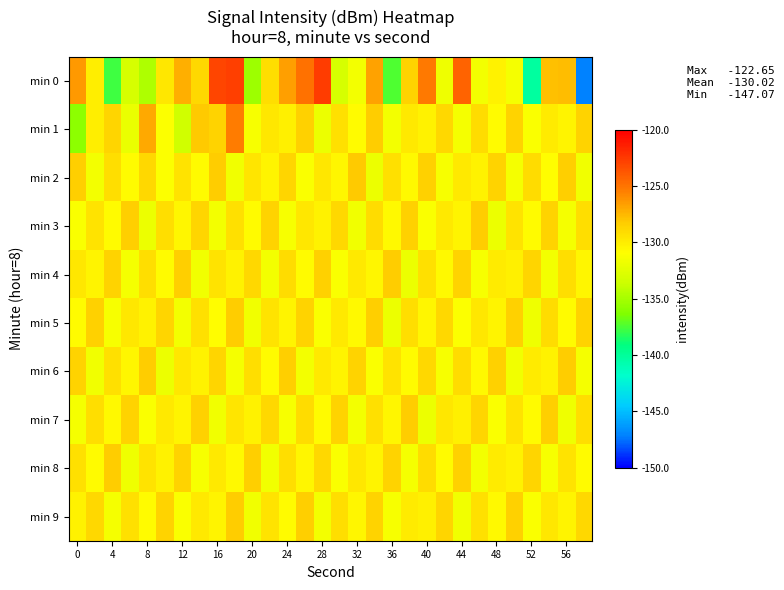

Reading left to right, what are all the values shown in this chart?

min 0: -126.4	-130.0	-137.8	-133.1	-134.7	-129.7	-127.2	-128.8	-123.0	-122.7	-135.3	-129.3	-126.6	-124.9	-122.6	-133.1	-131.5	-126.7	-137.4	-128.7	-125.2	-131.8	-124.2	-131.6	-130.3	-131.5	-140.2	-127.8	-127.6	-147.1
min 1: -135.8	-130.0	-128.7	-132.0	-127.0	-131.0	-133.4	-128.2	-128.6	-125.3	-131.3	-129.7	-130.1	-128.4	-131.9	-129.3	-130.7	-128.2	-131.6	-129.8	-130.2	-128.9	-131.4	-129.1	-130.8	-128.6	-131.2	-129.9	-130.3	-128.7
min 2: -128.3	-131.6	-129.2	-130.7	-128.9	-131.1	-129.4	-130.8	-128.2	-131.7	-129.6	-130.3	-128.8	-131.2	-129.7	-130.4	-128.1	-131.9	-129.3	-130.6	-128.4	-131.3	-129.8	-130.2	-128.7	-131.4	-129.1	-130.9	-128.3	-131.7
min 3: -131.2	-129.4	-130.7	-128.3	-131.9	-129.2	-130.4	-128.8	-131.6	-129.3	-130.8	-128.6	-131.3	-129.7	-130.2	-128.9	-131.7	-129.1	-130.6	-128.4	-131.2	-129.8	-130.3	-128.2	-131.9	-129.4	-130.7	-128.7	-131.4	-129.2
min 4: -129.7	-130.3	-128.6	-131.4	-129.2	-130.8	-128.3	-131.7	-129.4	-130.2	-128.9	-131.6	-129.1	-130.7	-128.4	-131.2	-129.8	-130.4	-128.2	-131.9	-129.3	-130.6	-128.7	-131.3	-129.9	-130.1	-128.8	-131.6	-129.2	-130.4
min 5: -130.8	-128.4	-131.3	-129.7	-130.2	-128.8	-131.6	-129.3	-130.9	-128.2	-131.7	-129.4	-130.3	-128.7	-131.2	-129.8	-130.6	-128.3	-131.9	-129.2	-130.4	-128.9	-131.1	-129.7	-130.3	-128.4	-131.8	-129.1	-130.7	-128.6
min 6: -128.6	-131.7	-129.3	-130.4	-128.2	-131.9	-129.7	-130.2	-128.8	-131.4	-129.2	-130.7	-128.3	-131.6	-129.8	-130.3	-128.7	-131.2	-129.4	-130.8	-128.9	-131.3	-129.1	-130.6	-128.4	-131.7	-129.9	-130.2	-128.2	-131.4
min 7: -131.4	-129.2	-130.6	-128.7	-131.2	-129.8	-130.3	-128.4	-131.7	-129.6	-130.2	-128.9	-131.3	-129.1	-130.8	-128.6	-131.6	-129.3	-130.4	-128.2	-131.9	-129.7	-130.1	-128.8	-131.2	-129.4	-130.7	-128.3	-131.8	-129.2
min 8: -129.3	-130.7	-128.2	-131.8	-129.4	-130.2	-128.7	-131.3	-129.8	-130.6	-128.3	-131.7	-129.2	-130.4	-128.9	-131.2	-129.7	-130.3	-128.6	-131.4	-129.1	-130.8	-128.4	-131.6	-129.9	-130.2	-128.8	-131.3	-129.4	-130.7
min 9: -130.2	-128.9	-131.4	-129.3	-130.7	-128.6	-131.2	-129.8	-130.3	-128.2	-131.7	-129.4	-130.8	-128.3	-131.6	-129.2	-130.4	-128.7	-131.3	-129.9	-130.1	-128.8	-131.7	-129.3	-130.6	-128.4	-131.2	-129.7	-130.3	-128.9